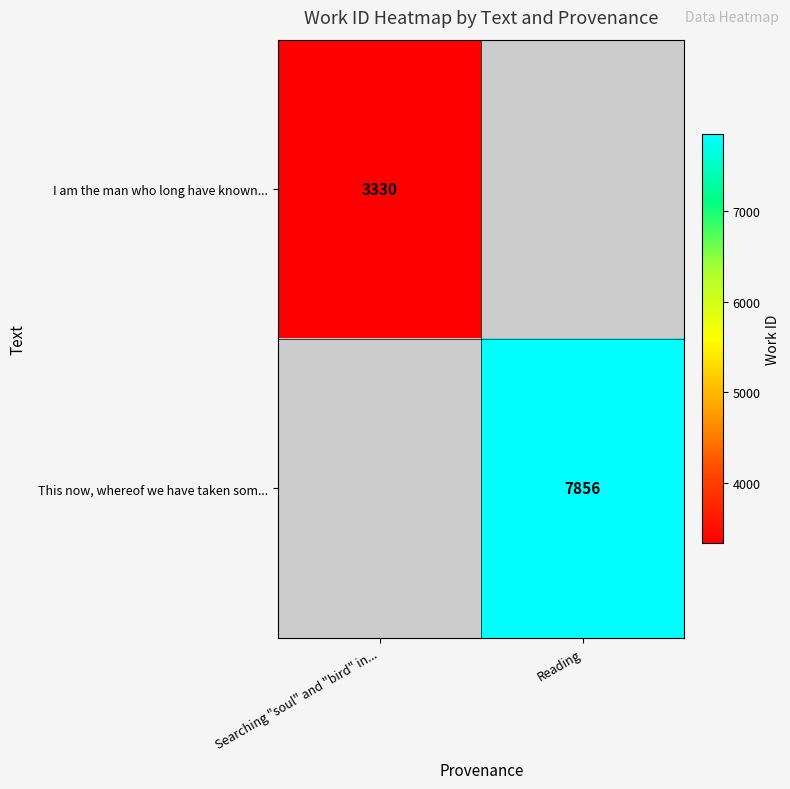

True or false: I am the man who long have known... has a value of 3330 at Searching "soul" and "bird" in....

True